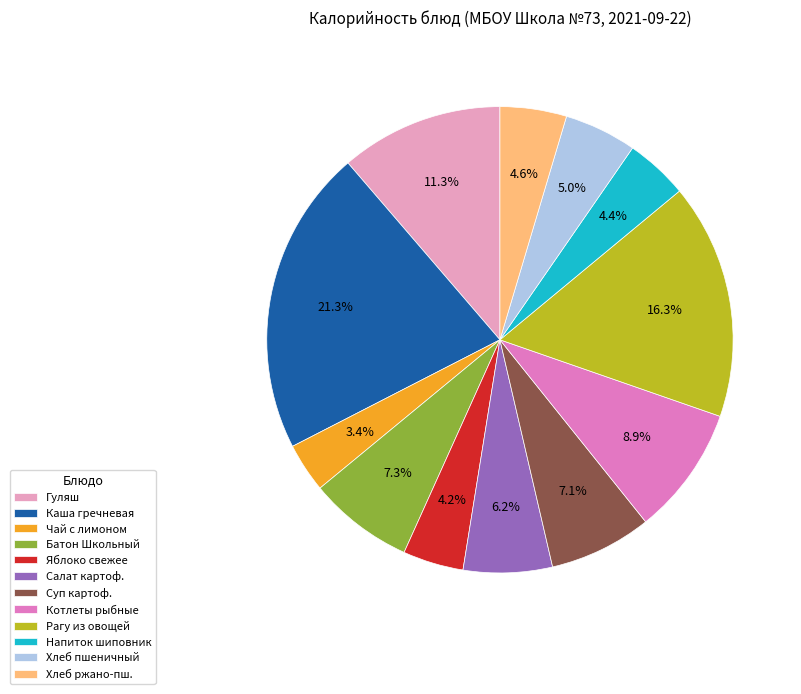

Does any single category account for the majority?

No